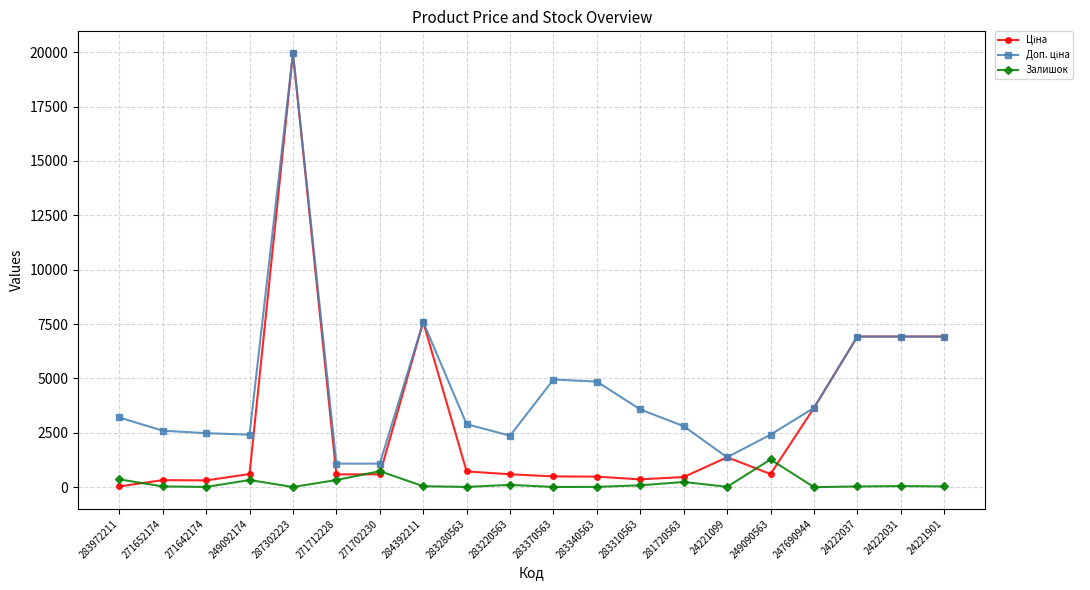

Which label corresponds to the largest value in the chart?

287302223